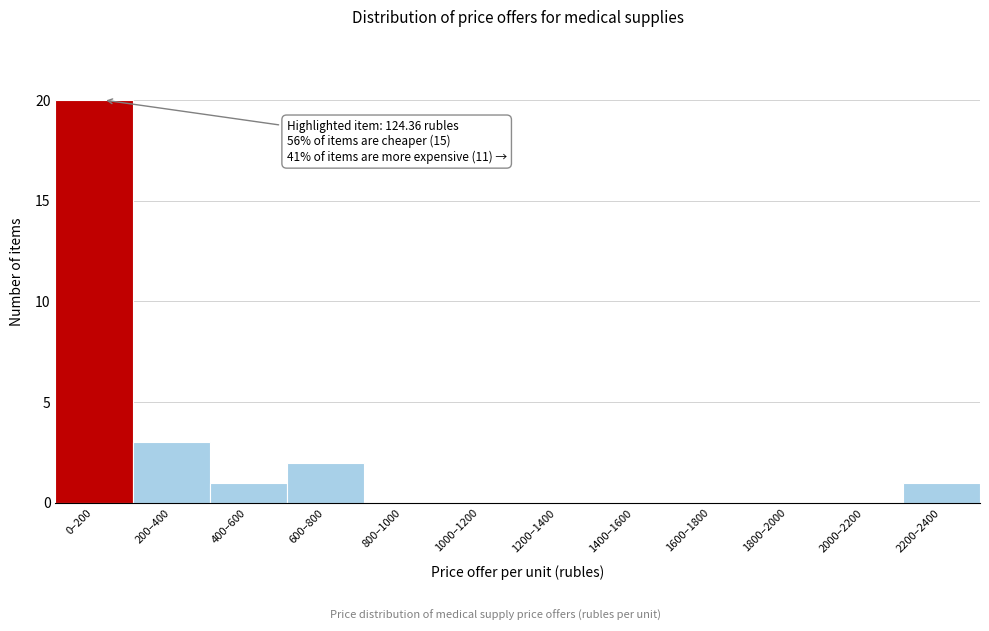

Reading right to left, extract all data points from this chart.

2200–2400=1	2000–2200=0	1800–2000=0	1600–1800=0	1400–1600=0	1200–1400=0	1000–1200=0	800–1000=0	600–800=2	400–600=1	200–400=3	0–200=20